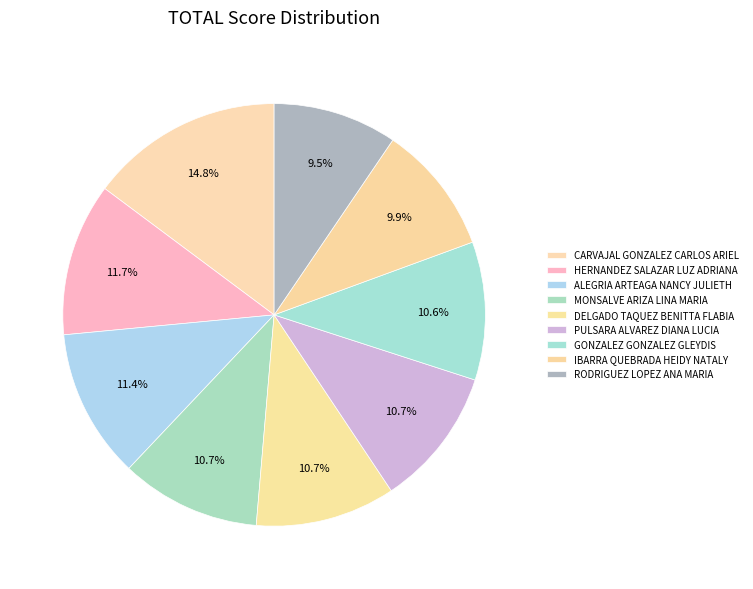

True or false: IBARRA QUEBRADA HEIDY NATALY accounts for 10% of the total.

True